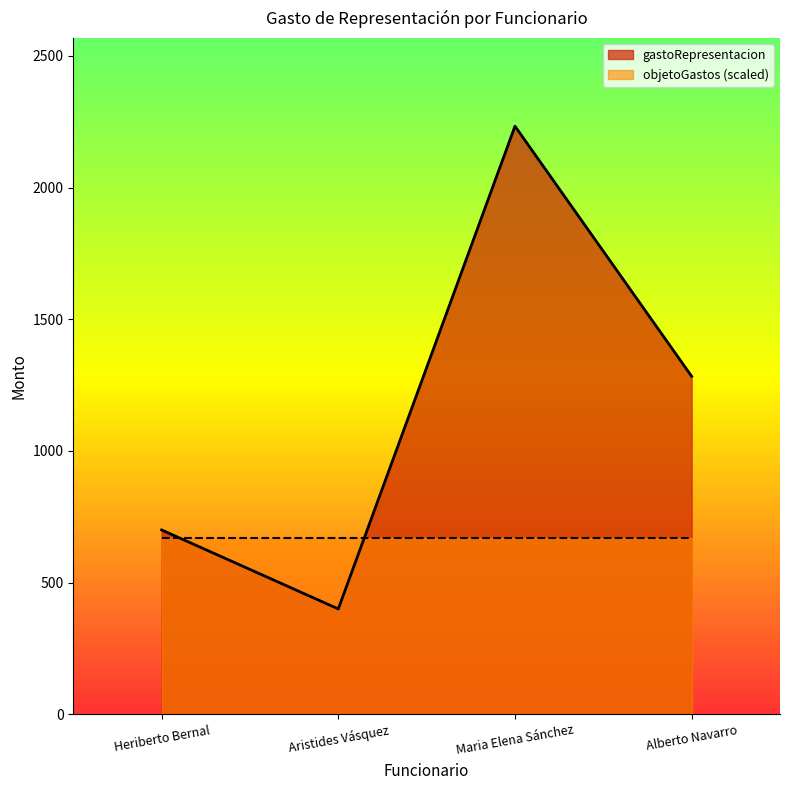

What is the difference between the maximum and minimum values?

1833.3